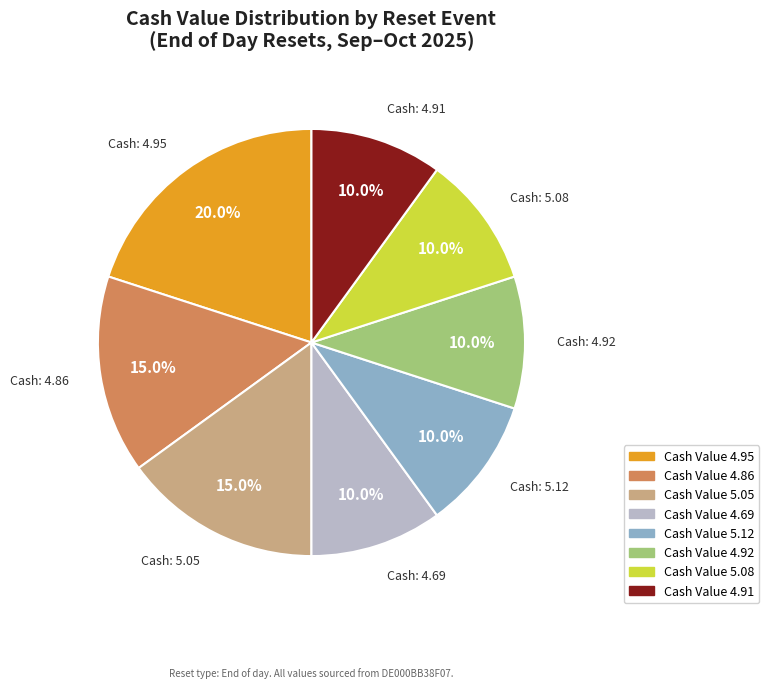

Is there a majority slice in this chart?

No